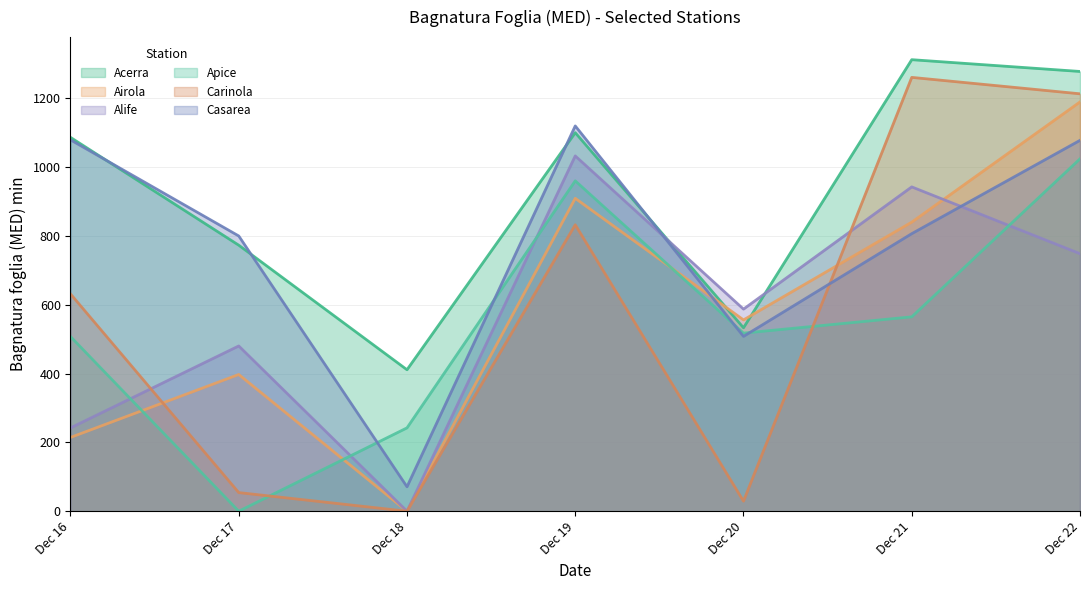

True or false: Acerra has more than 1 points higher than both neighbors.

True